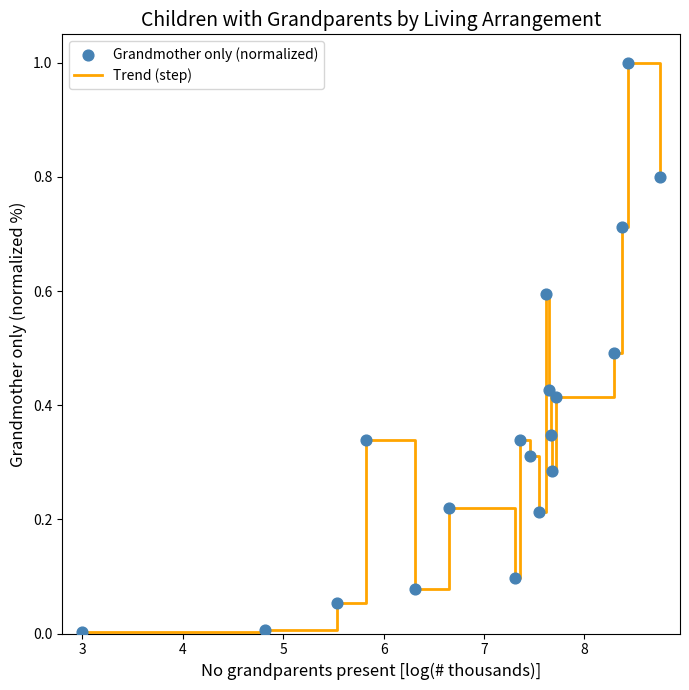

What is the greatest value displayed?

1.0